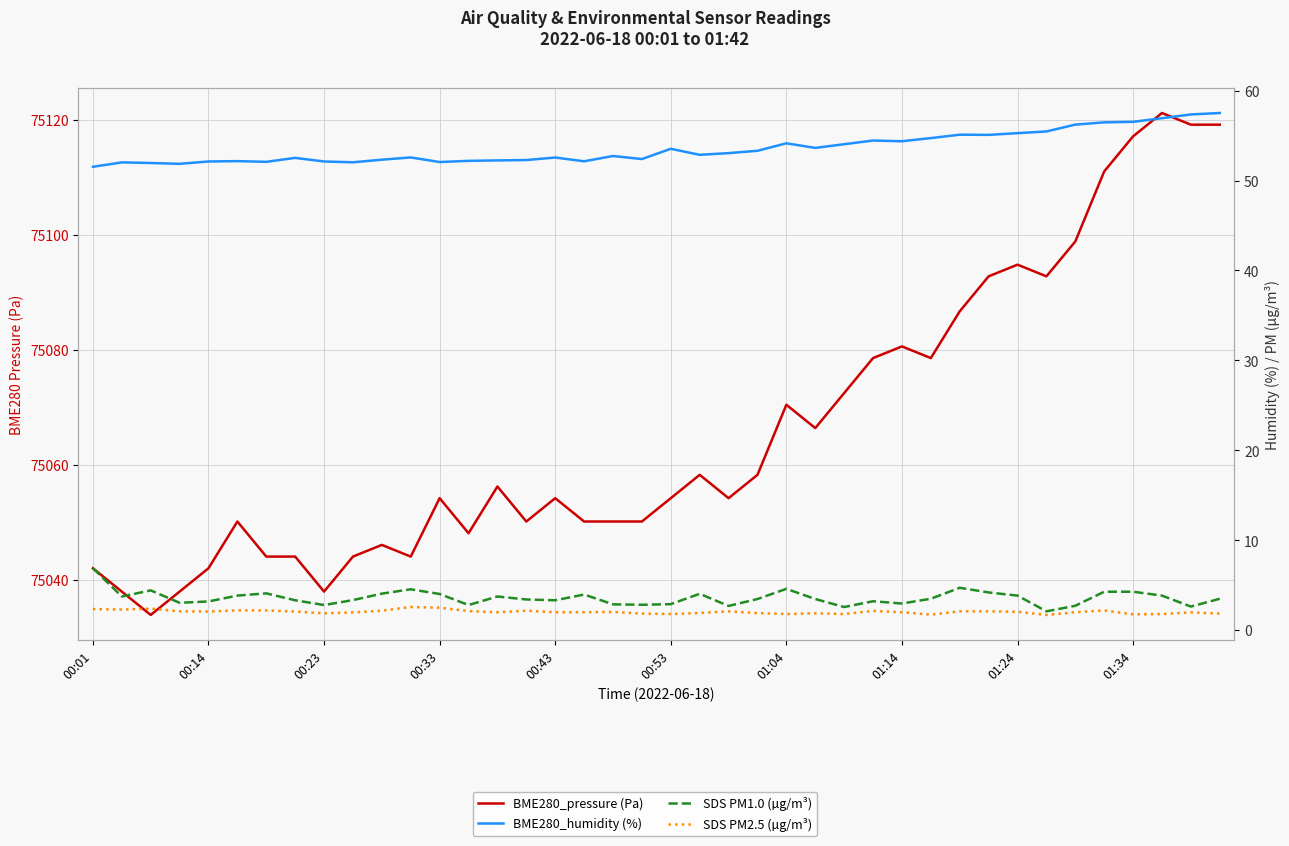

At how many categories does at least one series exceed 27713?

40